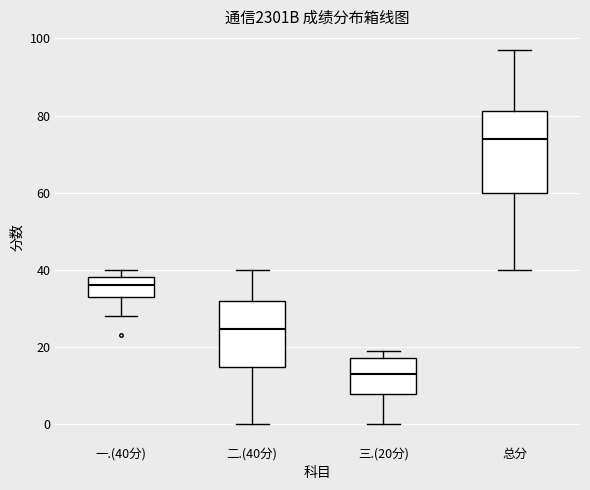

Comparing the boxes themselves (not the whiskers), which one is the tallest?

总分